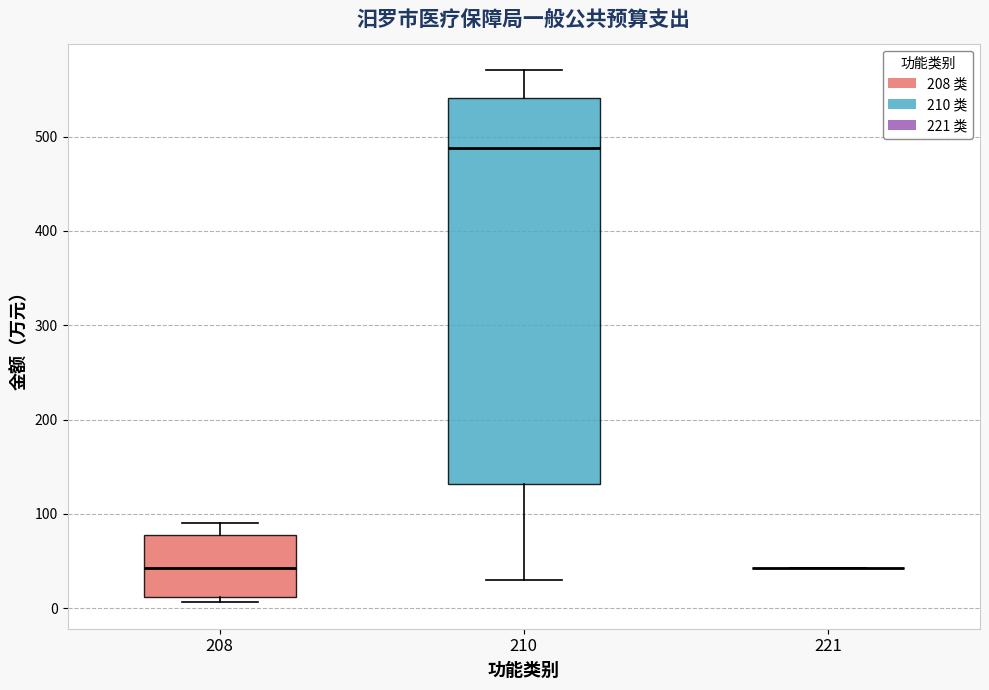

Reading left to right, transcribe this box plot: for each box, give where its median line is, the range the box spans, and where its two whiskers end, as read against the y-axis. The values are not printed on the chart, so give them approximately, as read against the axis.

208: median 40, box 10 to 80, whiskers 10 (just below the box's lower edge) to 90
210: median 490, box 130 to 540, whiskers 30 to 570
221: box collapsed to a line at 40, whiskers 40 to 40